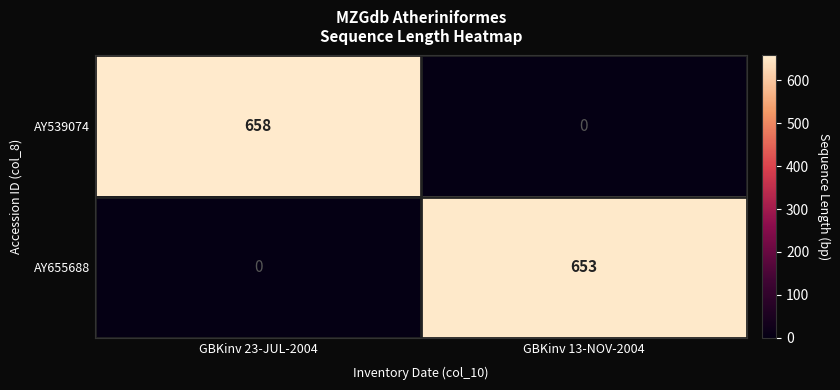

List the series in order of their peak value, lowest first.

AY655688, AY539074